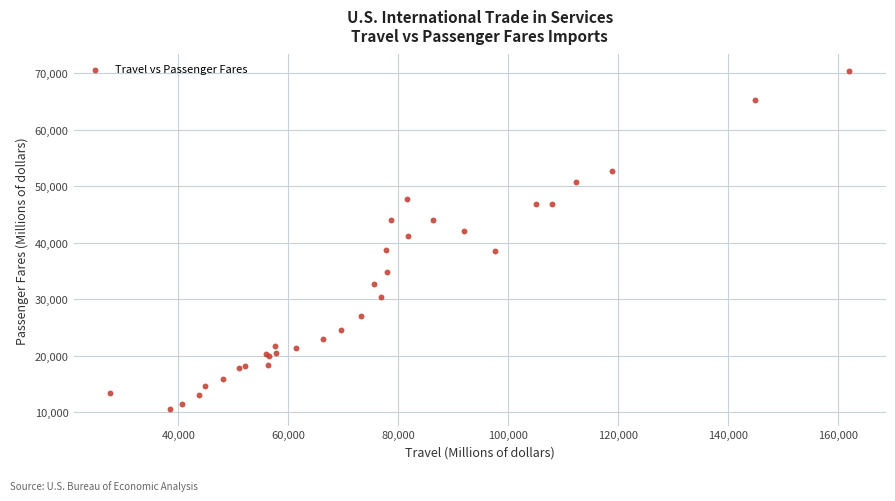

What Y value in the scatter plot is closest to 40484?

41205